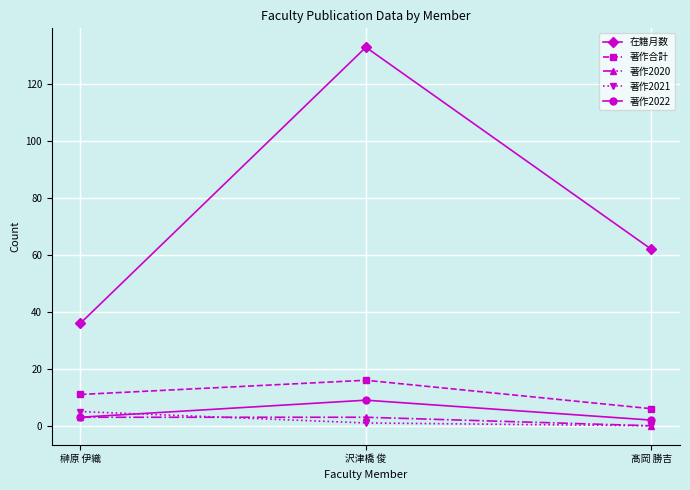

At 沢津橋 俊, list the series in order from largest to smallest.

在籍月数, 著作合計, 著作2022, 著作2020, 著作2021